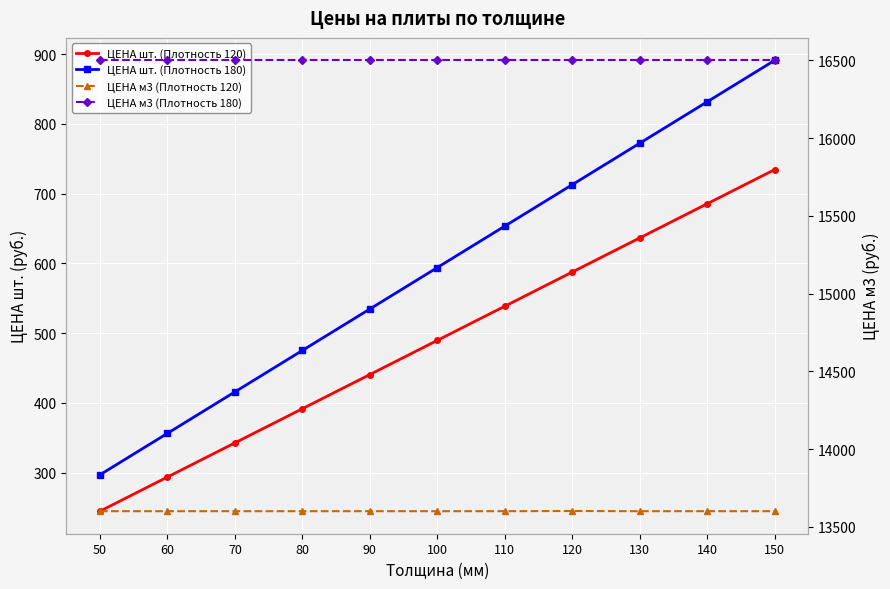

Reading left to right, extract all data points from this chart.

ЦЕНА шт. (Плотность 120): 244.8	293.8	342.7	391.7	440.6	489.6	538.6	587.6	636.5	685.4	734.4
ЦЕНА шт. (Плотность 180): 297.0	356.4	415.8	475.2	534.6	594.0	653.4	712.8	772.2	831.6	891.0
ЦЕНА м3 (Плотность 120): 13600.0	13600.0	13600.0	13600.0	13600.0	13600.0	13600.0	13601.2	13600.0	13600.0	13600.0
ЦЕНА м3 (Плотность 180): 16500.0	16500.0	16500.0	16500.0	16500.0	16500.0	16500.0	16500.0	16500.0	16500.0	16500.0